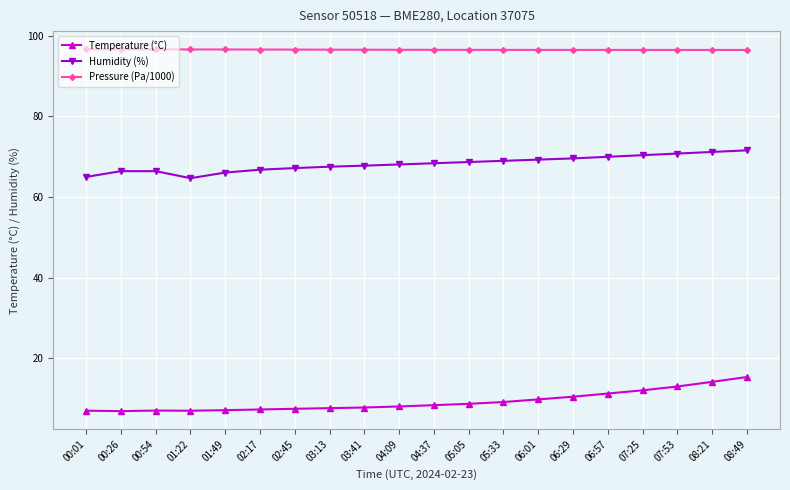

Is it true that Pressure (Pa/1000) equals 42.3 at 06:29?

False